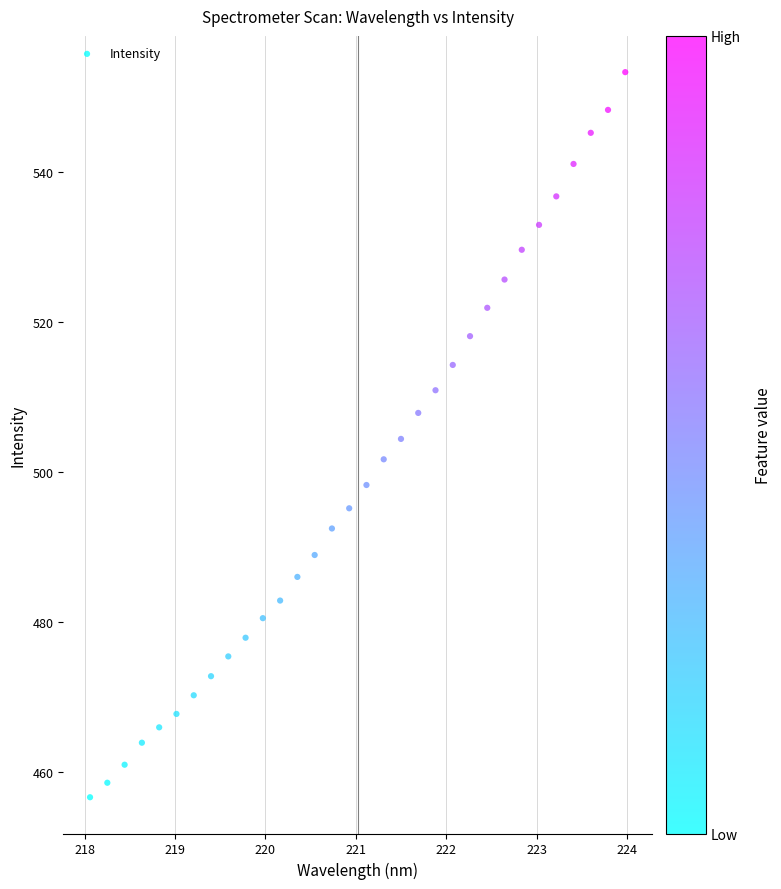

What is the range of X values (max minus min)?

5.9